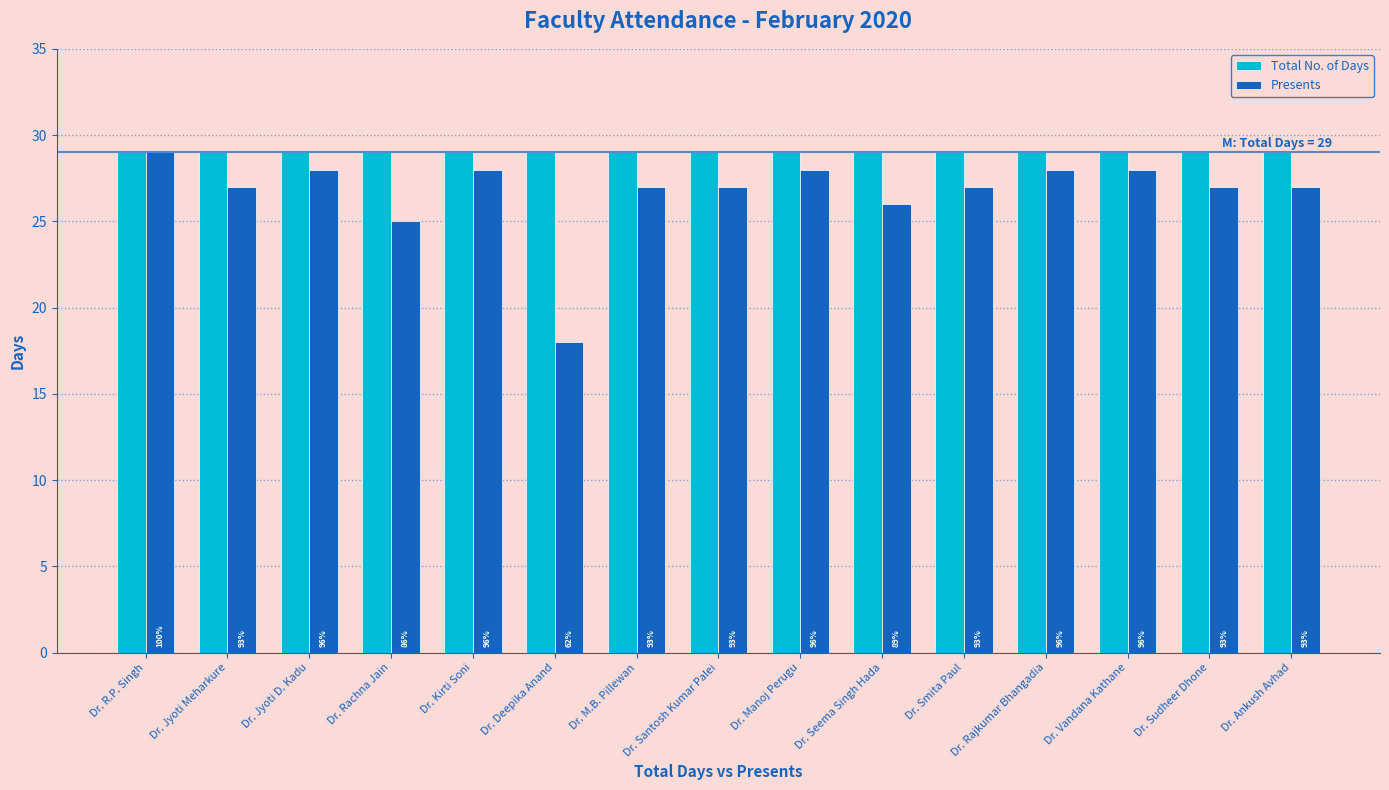

What is the smallest value displayed?

18